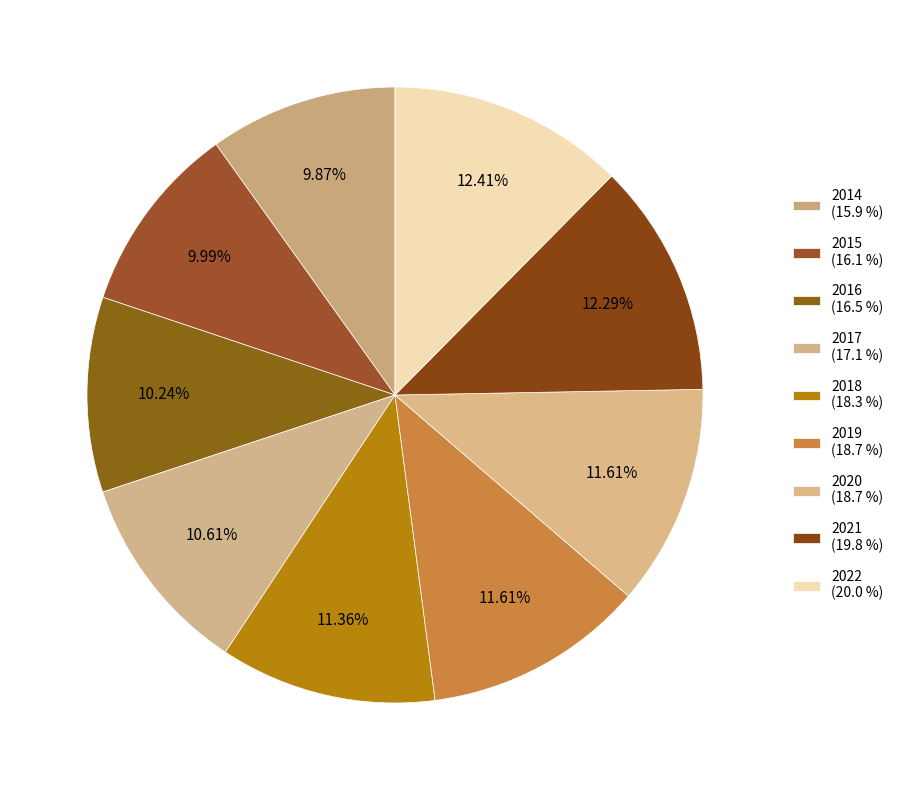

What is the change in value from 2014 to 2017?

+1.2